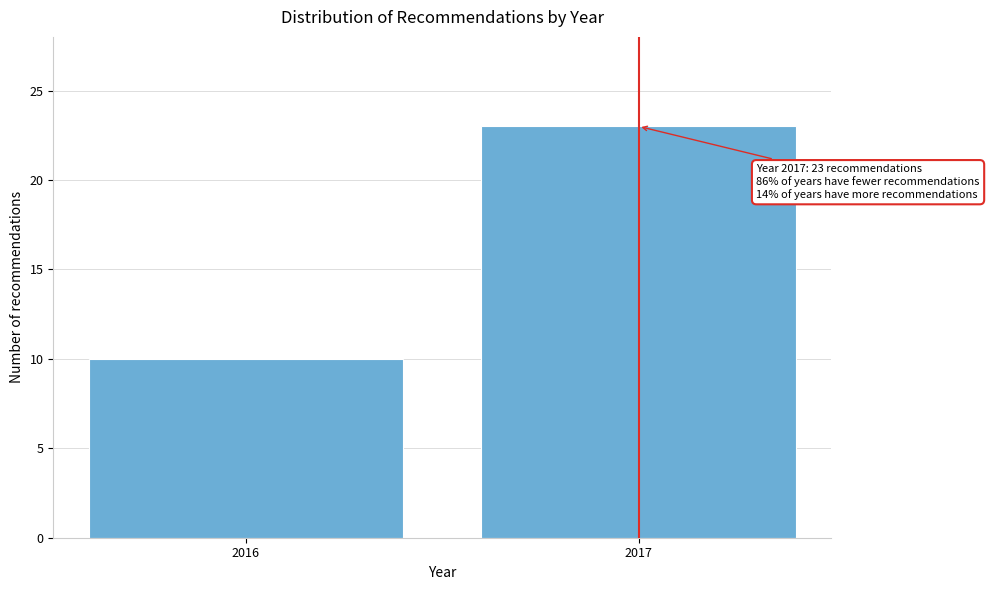

Reading left to right, transcribe all the data shown in this chart.

2016=10	2017=23